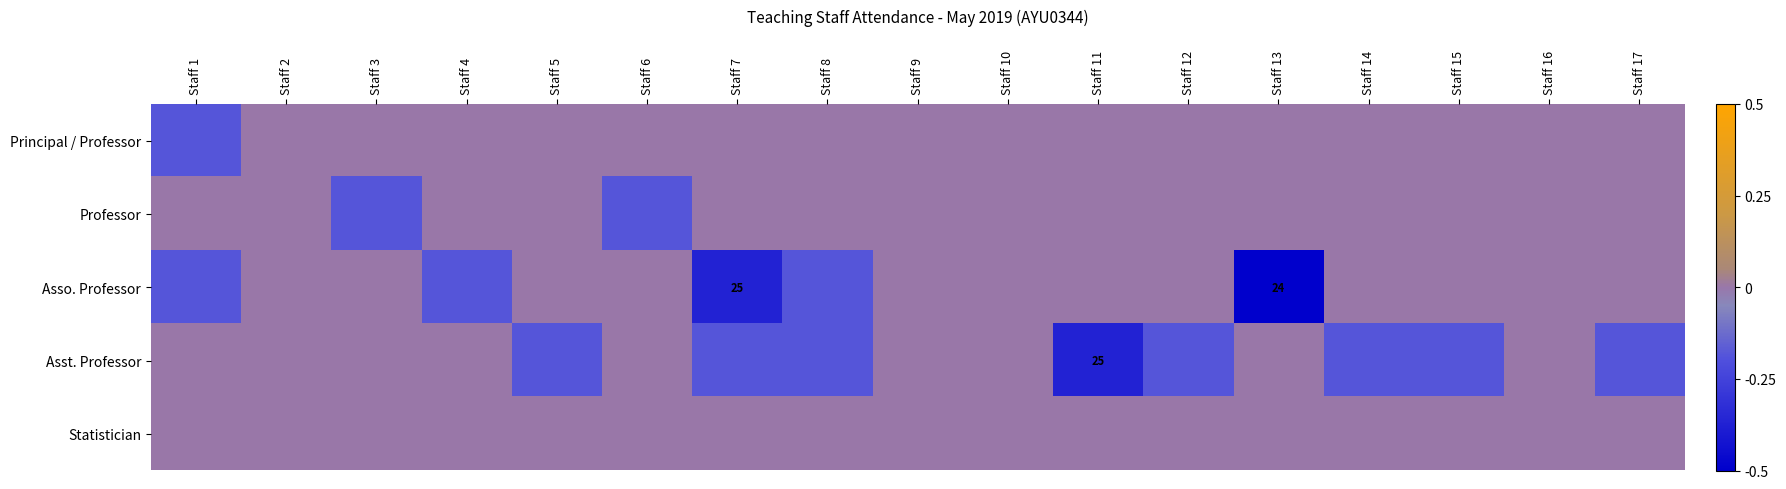

What is the minimum value for Asso. Professor?

-0.5